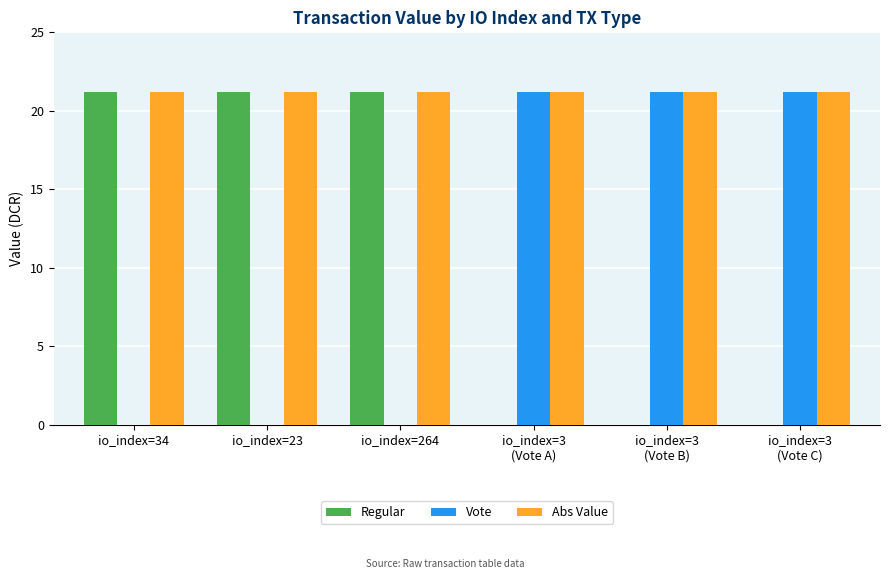

What is the maximum value shown in the chart?

21.2